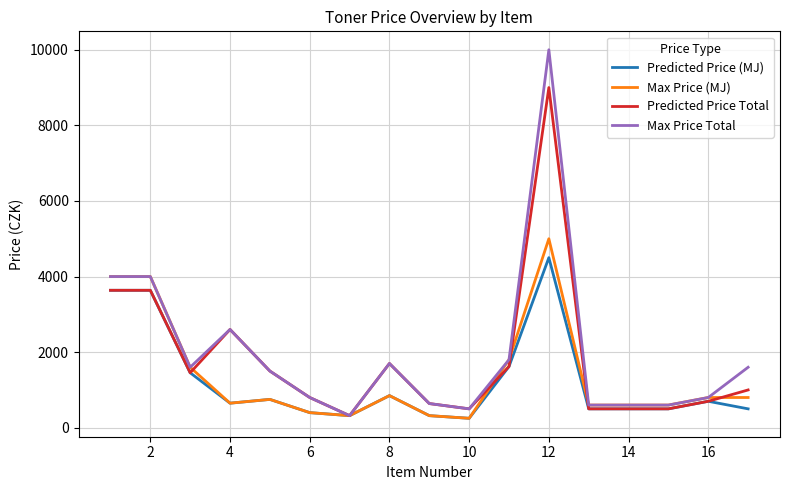

What are all the series names shown in the legend?

Predicted Price (MJ), Max Price (MJ), Predicted Price Total, Max Price Total